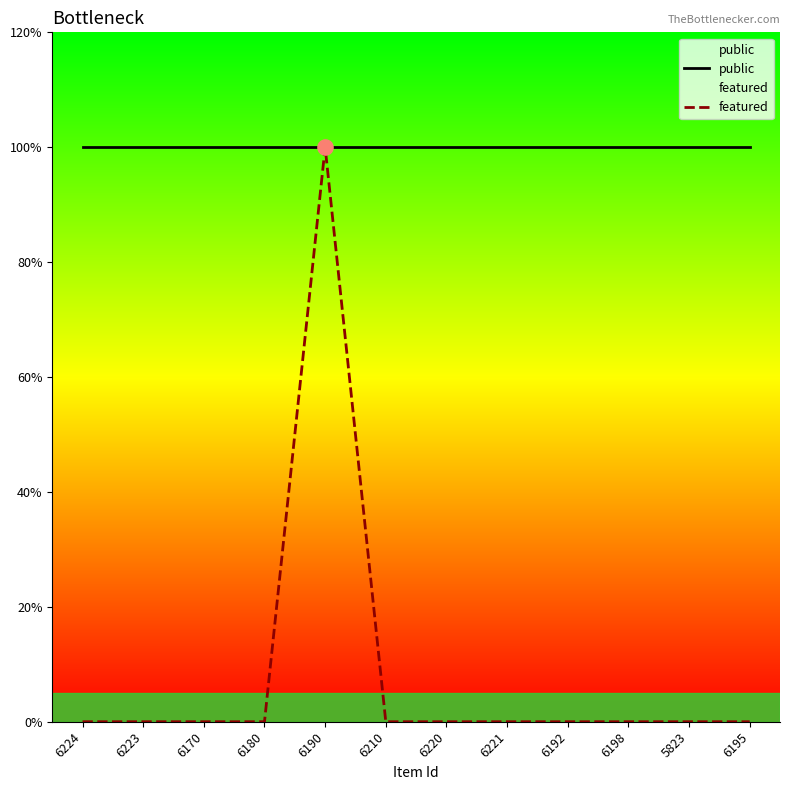

What is the total value across all series at 5823?

1